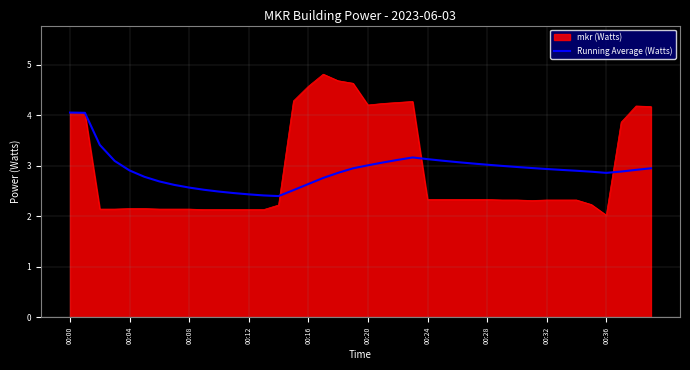

What is the maximum value shown in the chart?

4.8